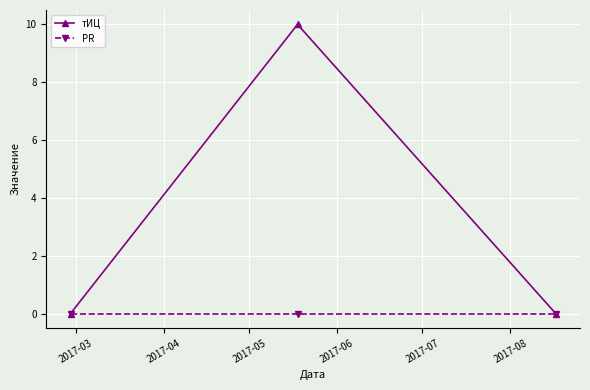

What are all the series names shown in the legend?

тИЦ, PR